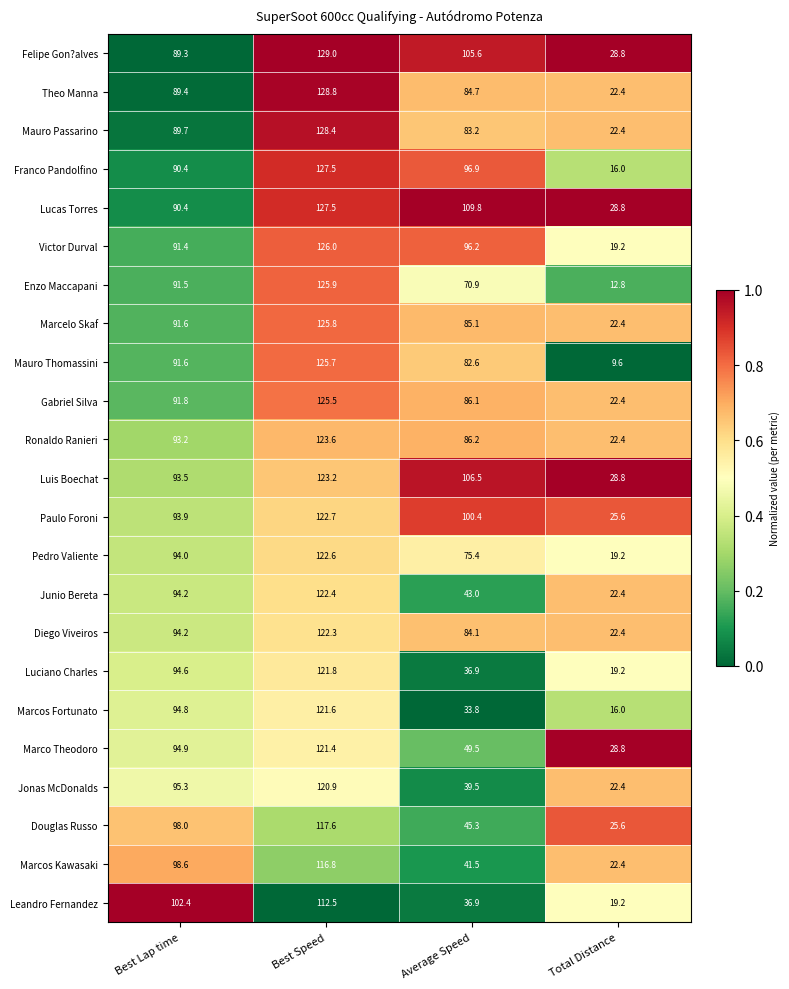

Which series has the largest range (max minus min)?

Mauro Thomassini